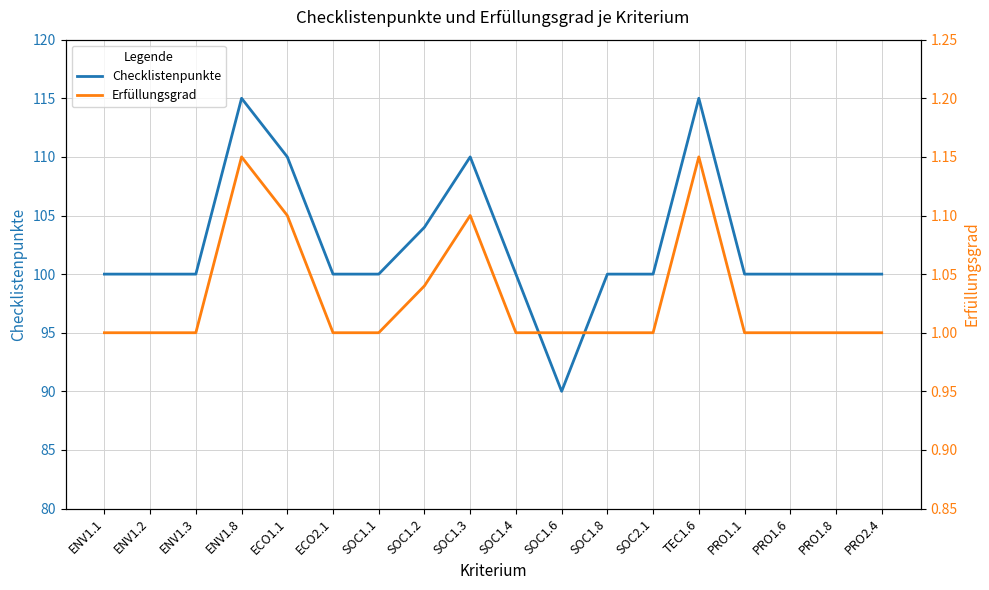

Is this an area chart (filled region under the line)?

No